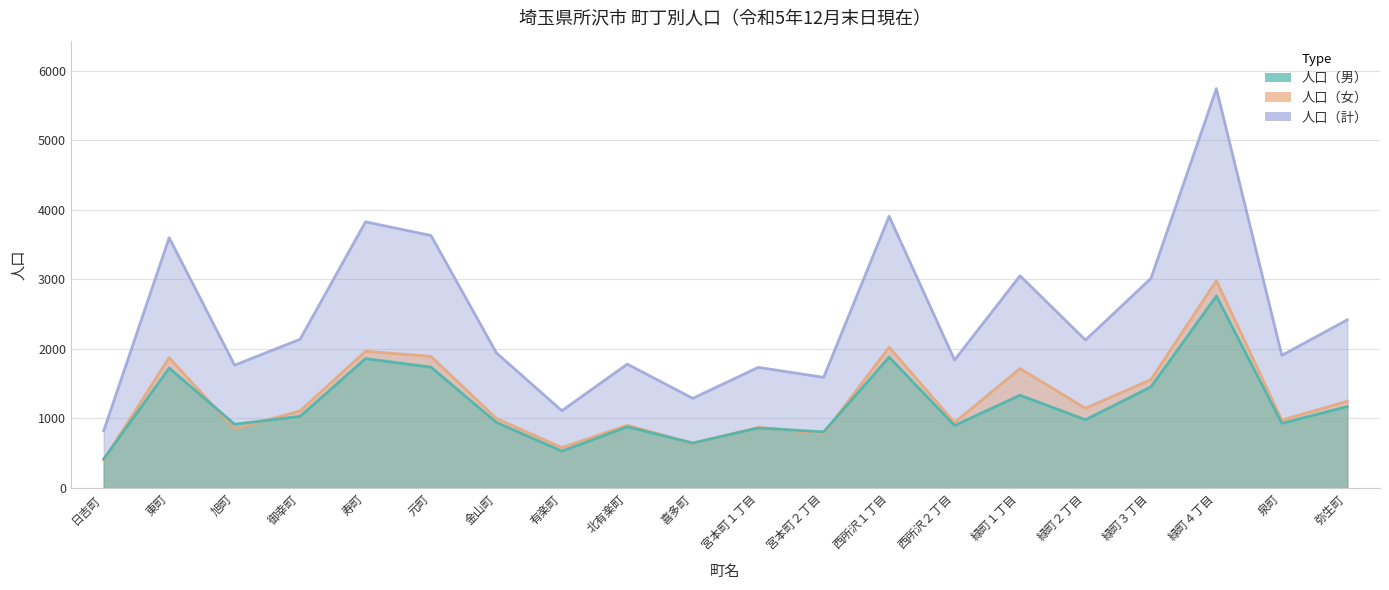

Reading left to right, list all the values displayed in this chart.

人口（男）: 日吉町=417	東町=1724	旭町=917	御幸町=1030	寿町=1860	元町=1738	金山町=943	有楽町=530	北有楽町=879	喜多町=647	宮本町１丁目=863	宮本町２丁目=807	西所沢１丁目=1882	西所沢２丁目=898	緑町１丁目=1334	緑町２丁目=981	緑町３丁目=1454	緑町４丁目=2759	泉町=930	弥生町=1171
人口（女）: 日吉町=404	東町=1874	旭町=849	御幸町=1108	寿町=1966	元町=1892	金山町=999	有楽町=581	北有楽町=902	喜多町=642	宮本町１丁目=871	宮本町２丁目=784	西所沢１丁目=2024	西所沢２丁目=942	緑町１丁目=1717	緑町２丁目=1146	緑町３丁目=1559	緑町４丁目=2982	泉町=977	弥生町=1247
人口（計）: 日吉町=821	東町=3598	旭町=1766	御幸町=2138	寿町=3826	元町=3630	金山町=1942	有楽町=1111	北有楽町=1781	喜多町=1289	宮本町１丁目=1734	宮本町２丁目=1591	西所沢１丁目=3906	西所沢２丁目=1840	緑町１丁目=3051	緑町２丁目=2127	緑町３丁目=3013	緑町４丁目=5741	泉町=1907	弥生町=2418